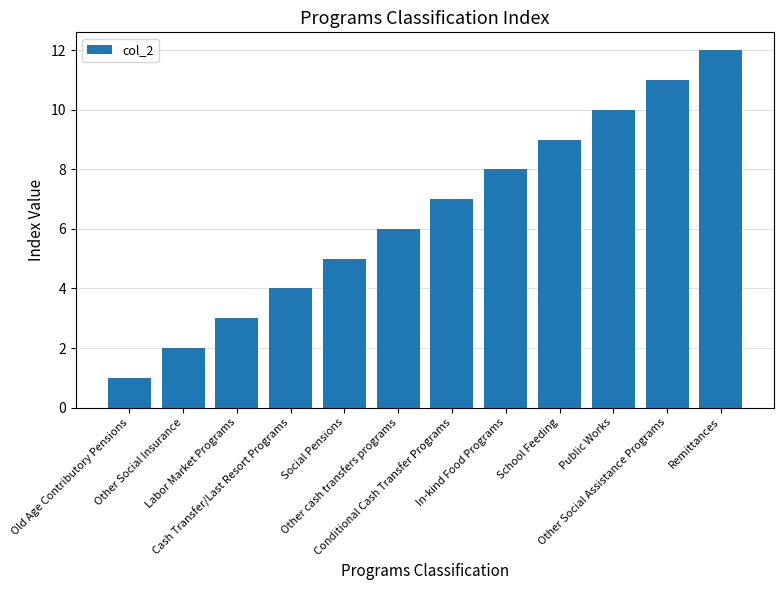

The chart shows a value of 3 at Labor Market Programs. True or false?

True